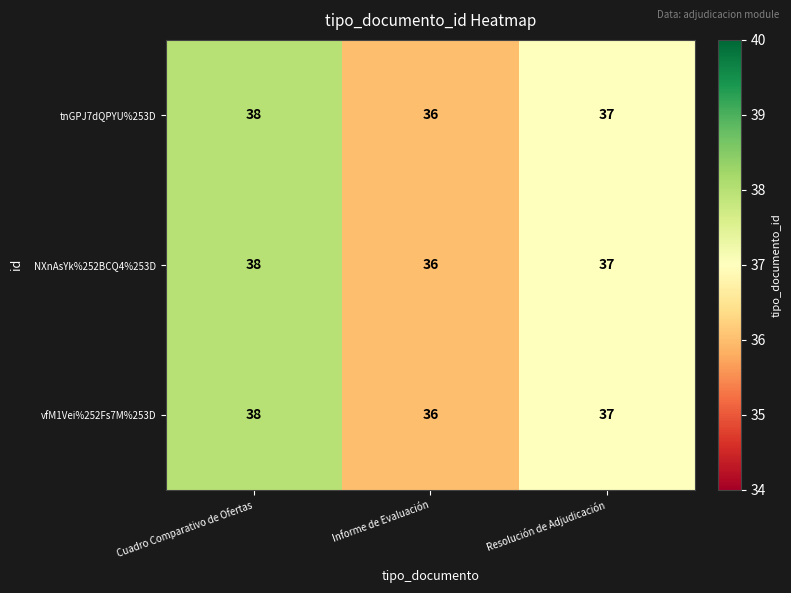

True or false: NXnAsYk%252BCQ4%253D has a value of 38 at Cuadro Comparativo de Ofertas.

True